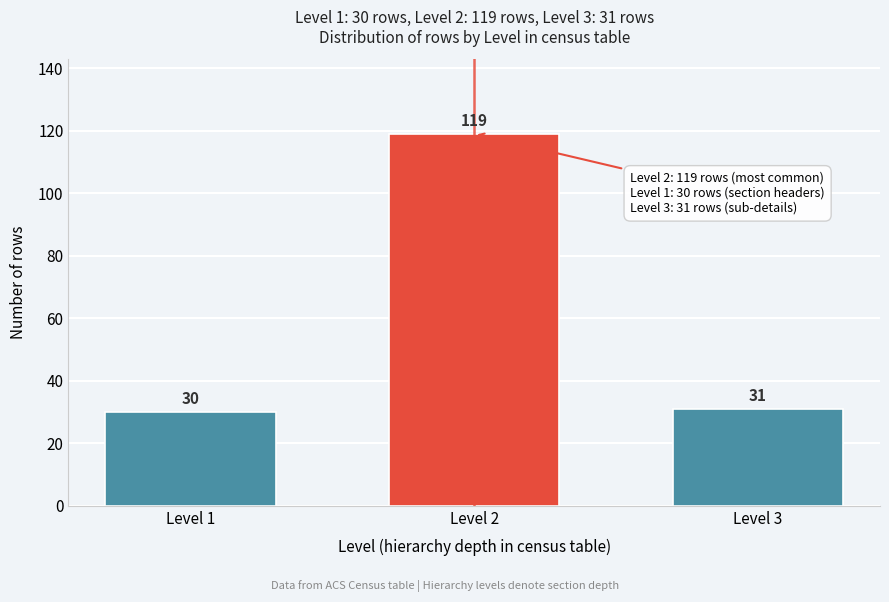

Reading left to right, extract all data points from this chart.

30	119	31